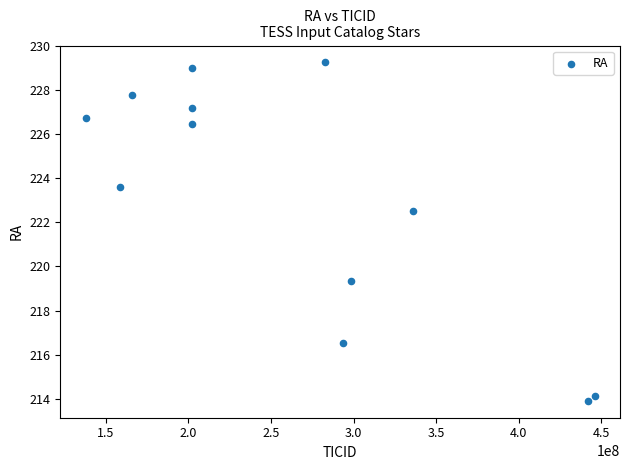

What is the average Y value?

223.0